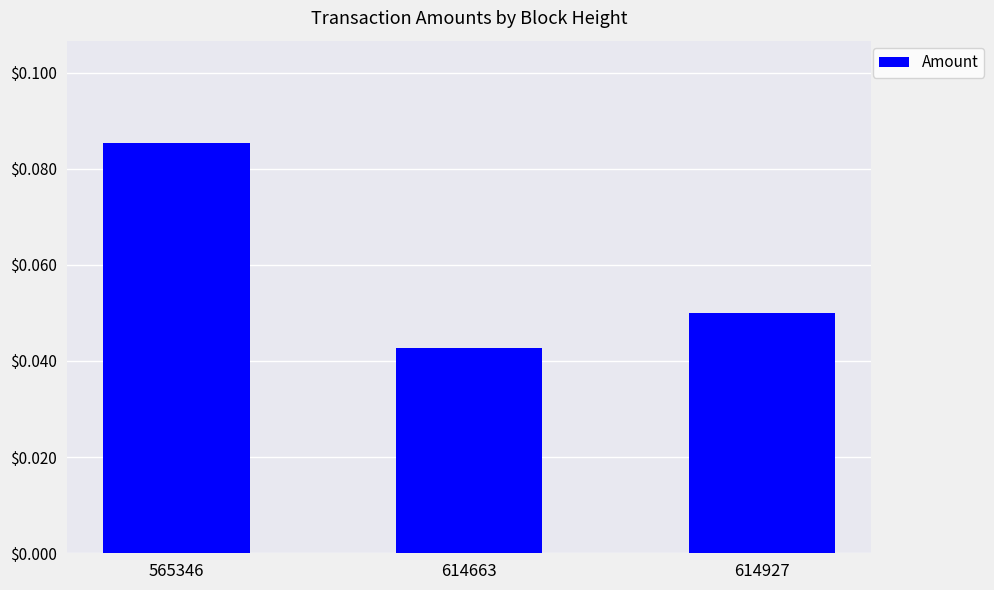

True or false: the data shows 0.0 at 565346.

False